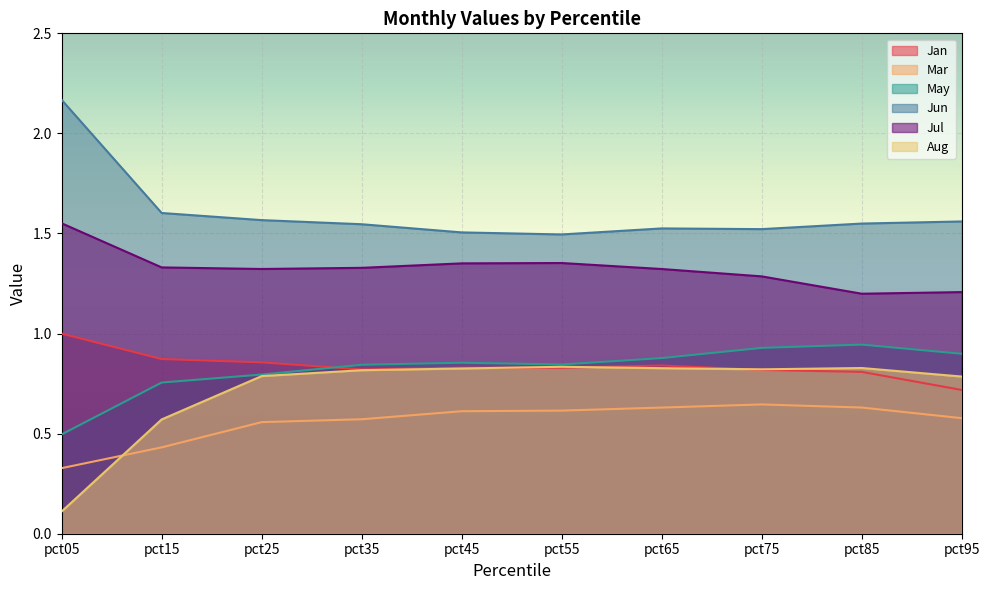

Reading left to right, transcribe all the data shown in this chart.

Jan: pct05=1.0	pct15=0.9	pct25=0.9	pct35=0.8	pct45=0.8	pct55=0.8	pct65=0.8	pct75=0.8	pct85=0.8	pct95=0.7
Mar: pct05=0.3	pct15=0.4	pct25=0.6	pct35=0.6	pct45=0.6	pct55=0.6	pct65=0.6	pct75=0.6	pct85=0.6	pct95=0.6
May: pct05=0.5	pct15=0.8	pct25=0.8	pct35=0.8	pct45=0.9	pct55=0.8	pct65=0.9	pct75=0.9	pct85=0.9	pct95=0.9
Jun: pct05=2.2	pct15=1.6	pct25=1.6	pct35=1.5	pct45=1.5	pct55=1.5	pct65=1.5	pct75=1.5	pct85=1.5	pct95=1.6
Jul: pct05=1.6	pct15=1.3	pct25=1.3	pct35=1.3	pct45=1.4	pct55=1.4	pct65=1.3	pct75=1.3	pct85=1.2	pct95=1.2
Aug: pct05=0.1	pct15=0.6	pct25=0.8	pct35=0.8	pct45=0.8	pct55=0.8	pct65=0.8	pct75=0.8	pct85=0.8	pct95=0.8